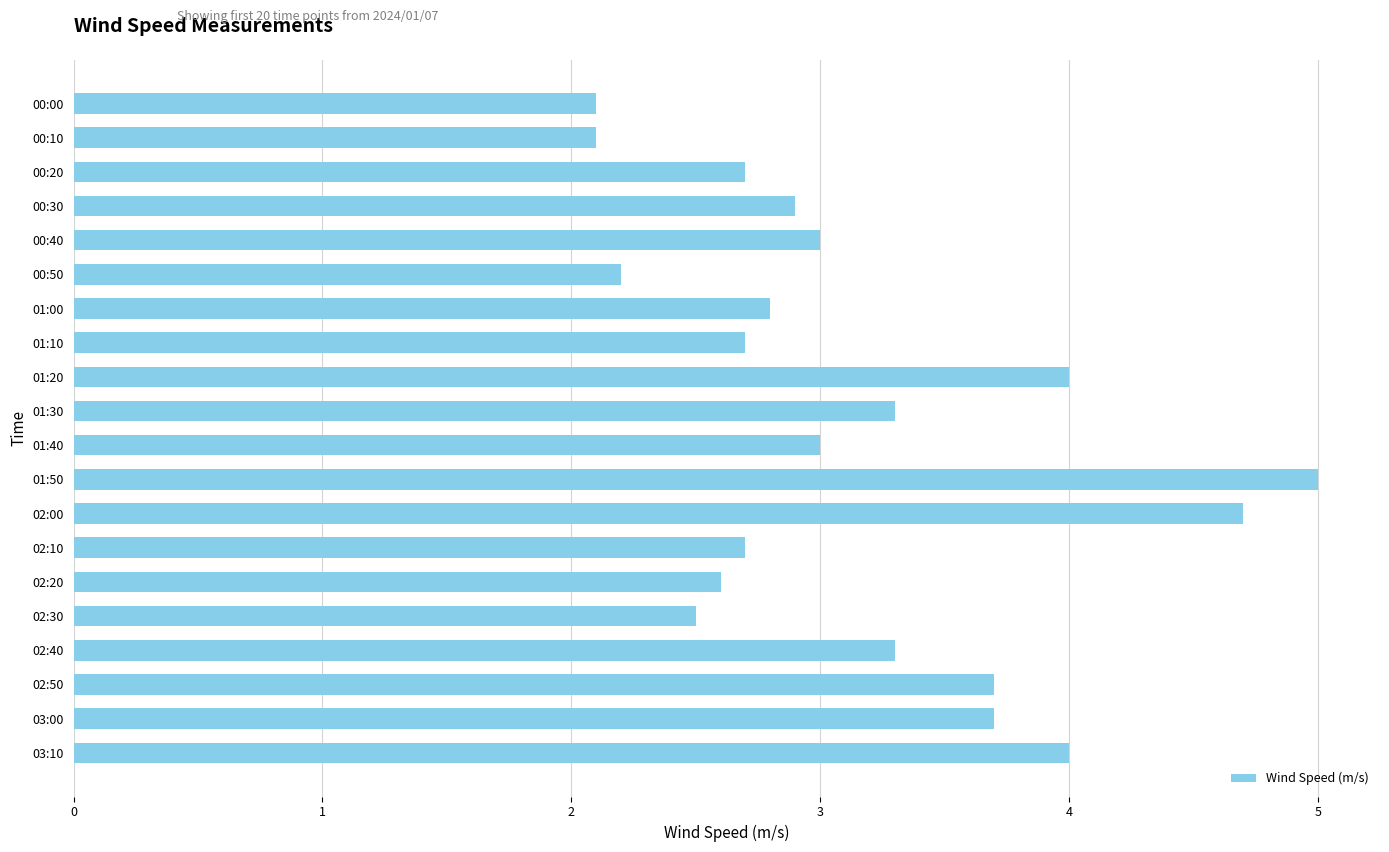

Between 02:10 and 02:40, which is larger?

02:40